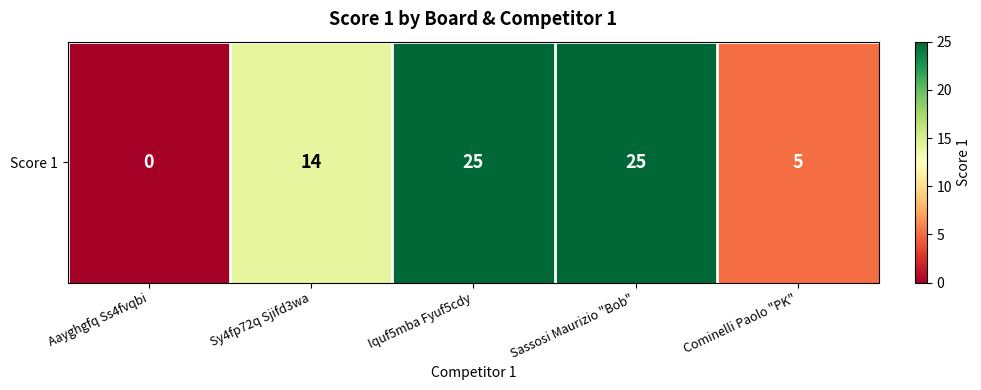

What is the average value?

14